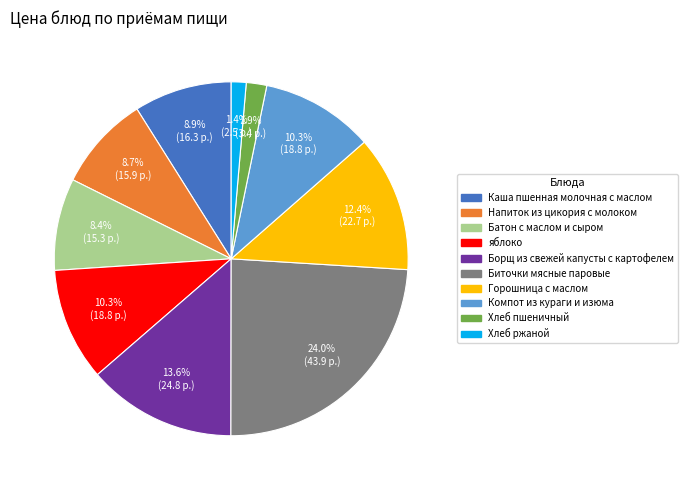

How much of the chart is everything except Горошница с маслом?

87.6%